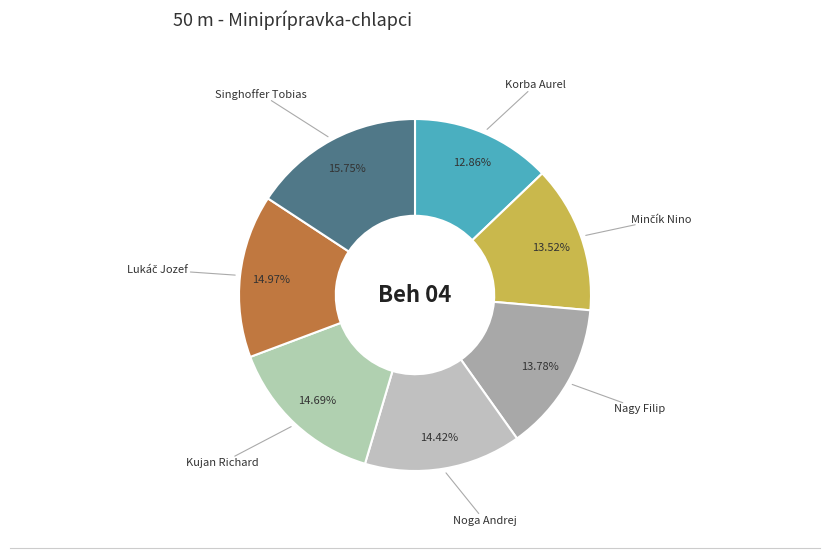

Approximately how many times larger is the value at Nagy Filip compared to Singhoffer Tobias?

0.9